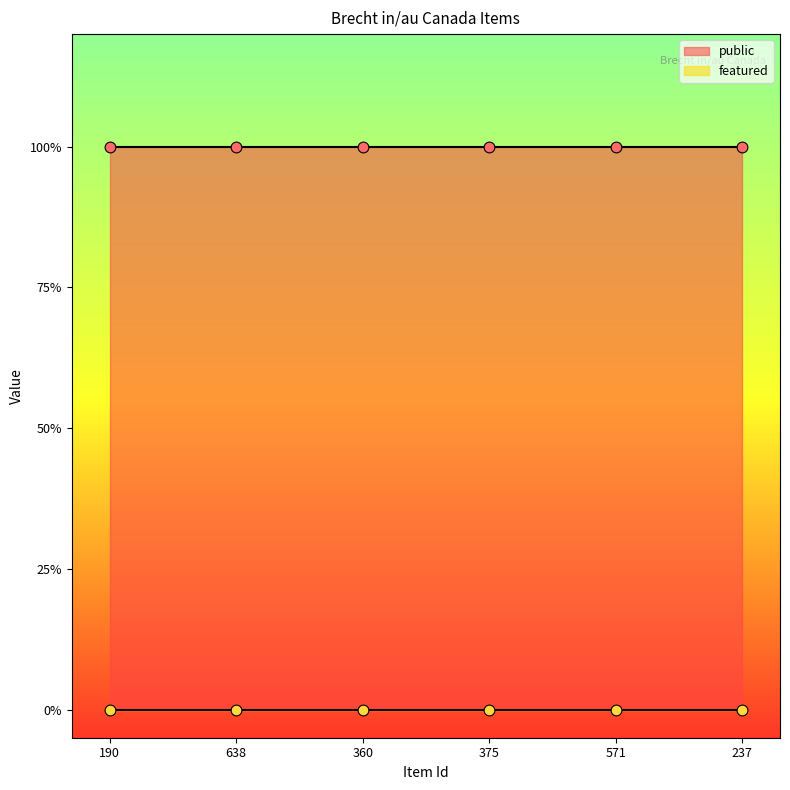

At how many categories does at least one series exceed 0?

6